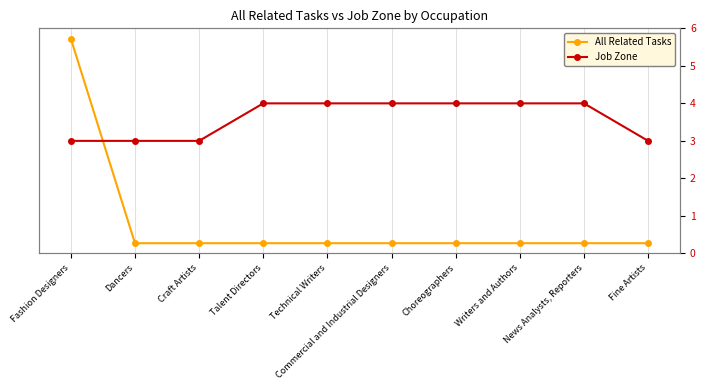

What is the difference between the maximum and minimum values in the Job Zone series?

1